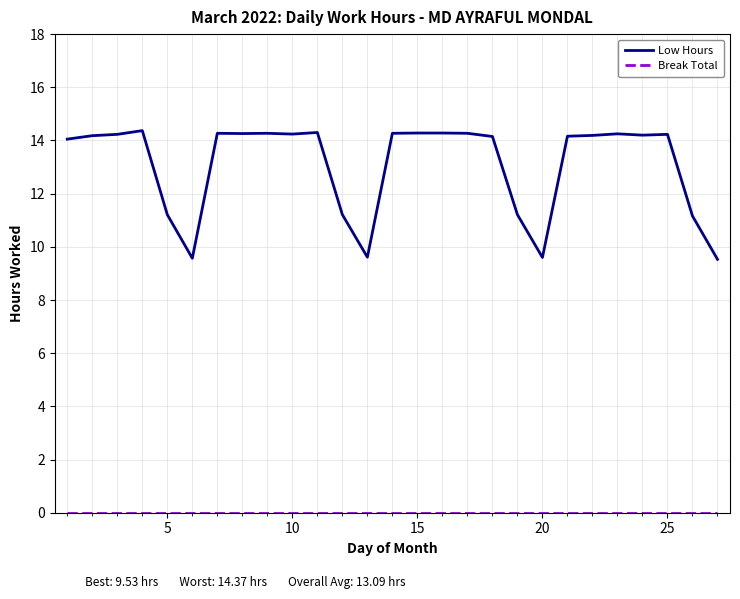

What is the difference between the second highest and minimum values in the Low Hours series?

4.8